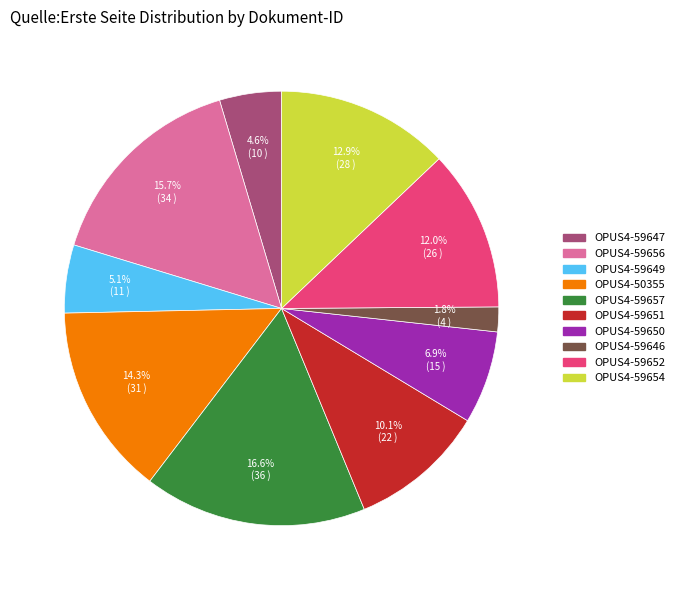

Combined, what portion of the pie is OPUS4-59647 and OPUS4-59651?

14.7%